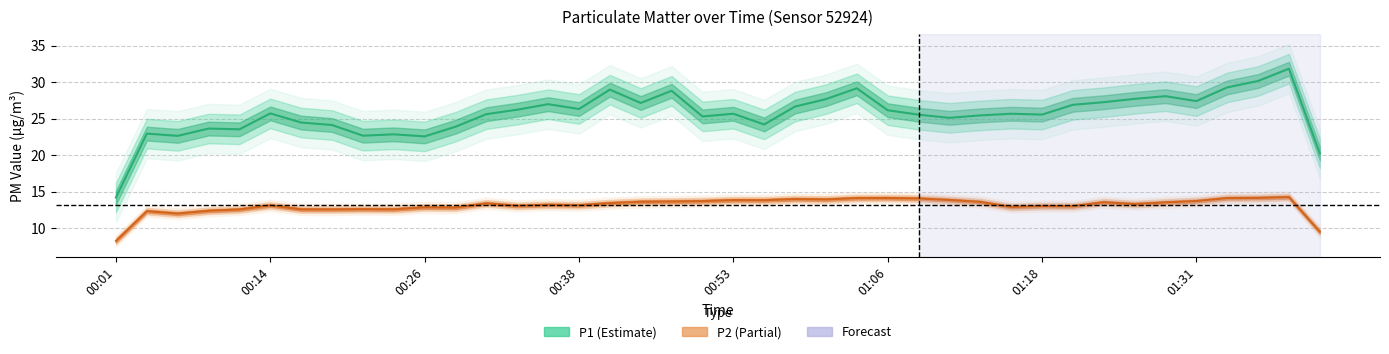

What is the average value of the P2 series?

13.3